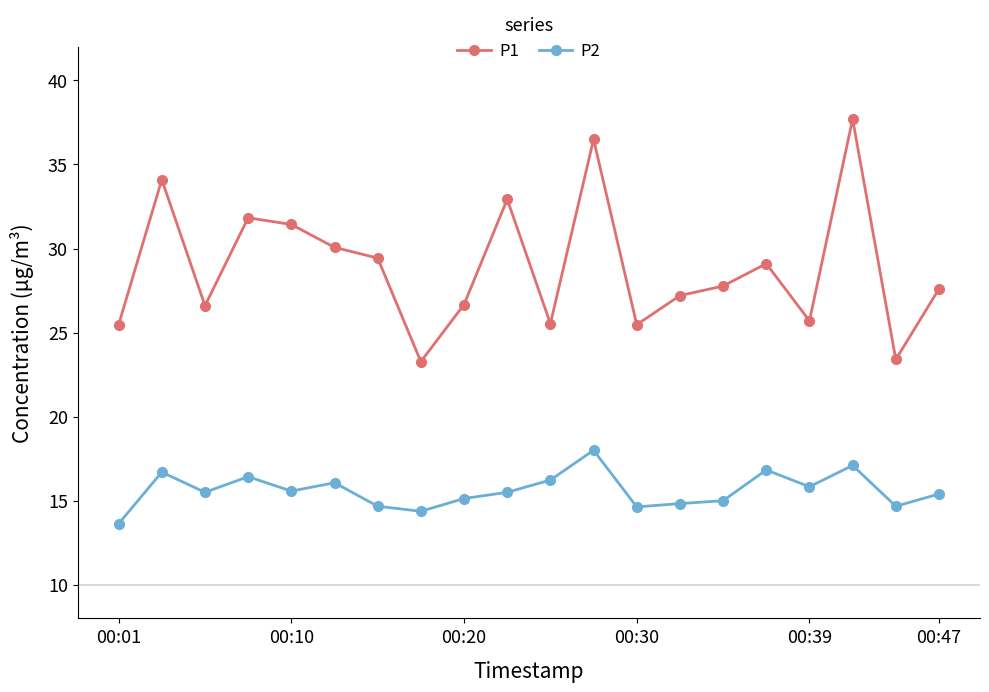

What is the difference between the maximum and minimum values in the P2 series?

4.4